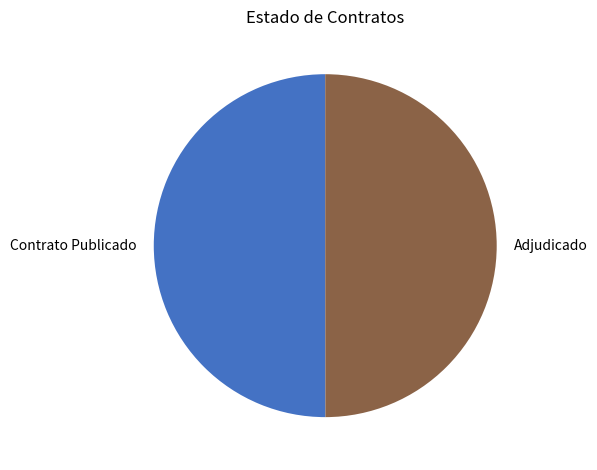

Combined, do Adjudicado and Contrato Publicado account for over 50%?

Yes